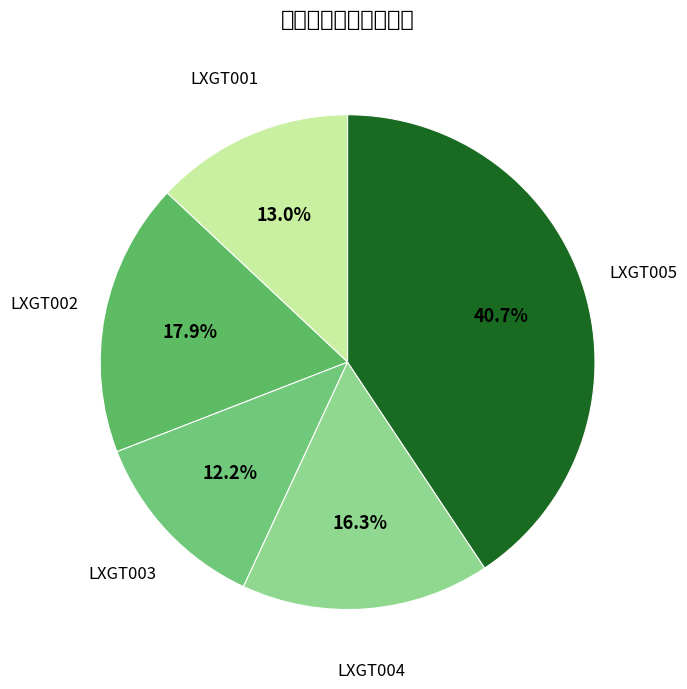

To the nearest percent, what is the combined percentage of LXGT002 and LXGT001?

31%